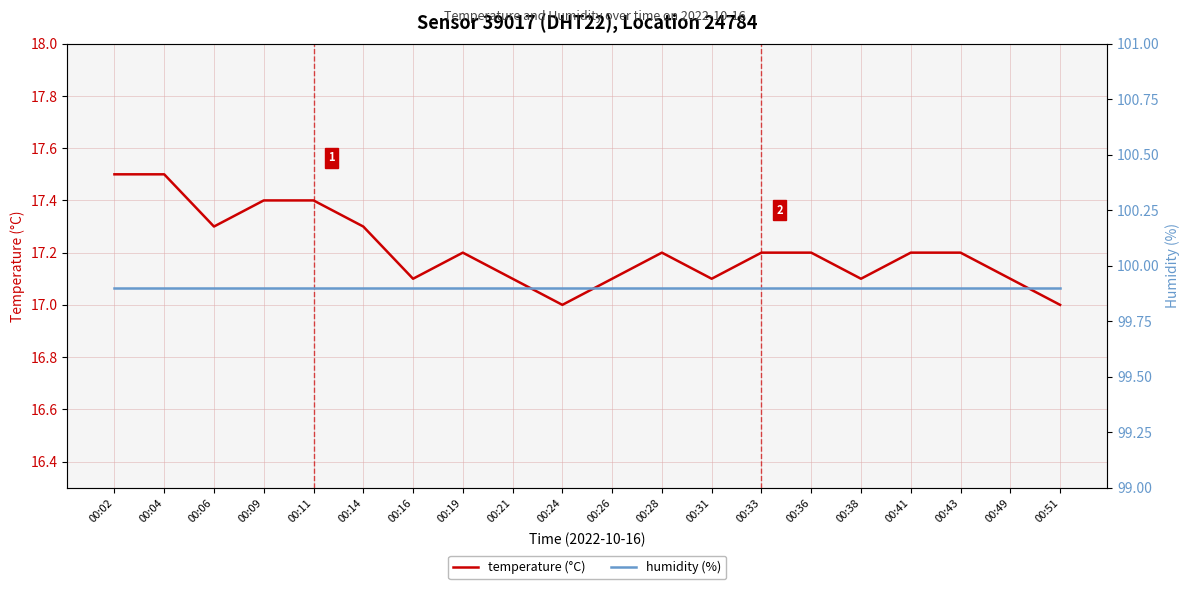

Reading right to left, list all the values displayed in this chart.

temperature (°C): 00:51=17.0	00:49=17.1	00:43=17.2	00:41=17.2	00:38=17.1	00:36=17.2	00:33=17.2	00:31=17.1	00:28=17.2	00:26=17.1	00:24=17.0	00:21=17.1	00:19=17.2	00:16=17.1	00:14=17.3	00:11=17.4	00:09=17.4	00:06=17.3	00:04=17.5	00:02=17.5
humidity (%): 00:51=99.9	00:49=99.9	00:43=99.9	00:41=99.9	00:38=99.9	00:36=99.9	00:33=99.9	00:31=99.9	00:28=99.9	00:26=99.9	00:24=99.9	00:21=99.9	00:19=99.9	00:16=99.9	00:14=99.9	00:11=99.9	00:09=99.9	00:06=99.9	00:04=99.9	00:02=99.9